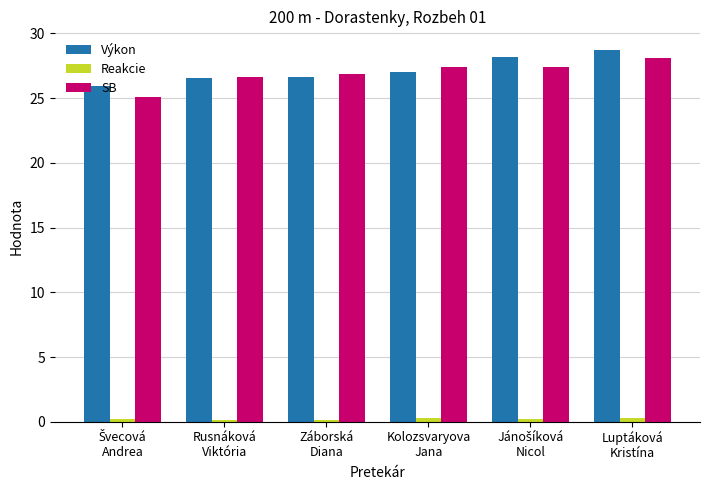

What is the value of the SB bar at the 5th from the left?

27.4